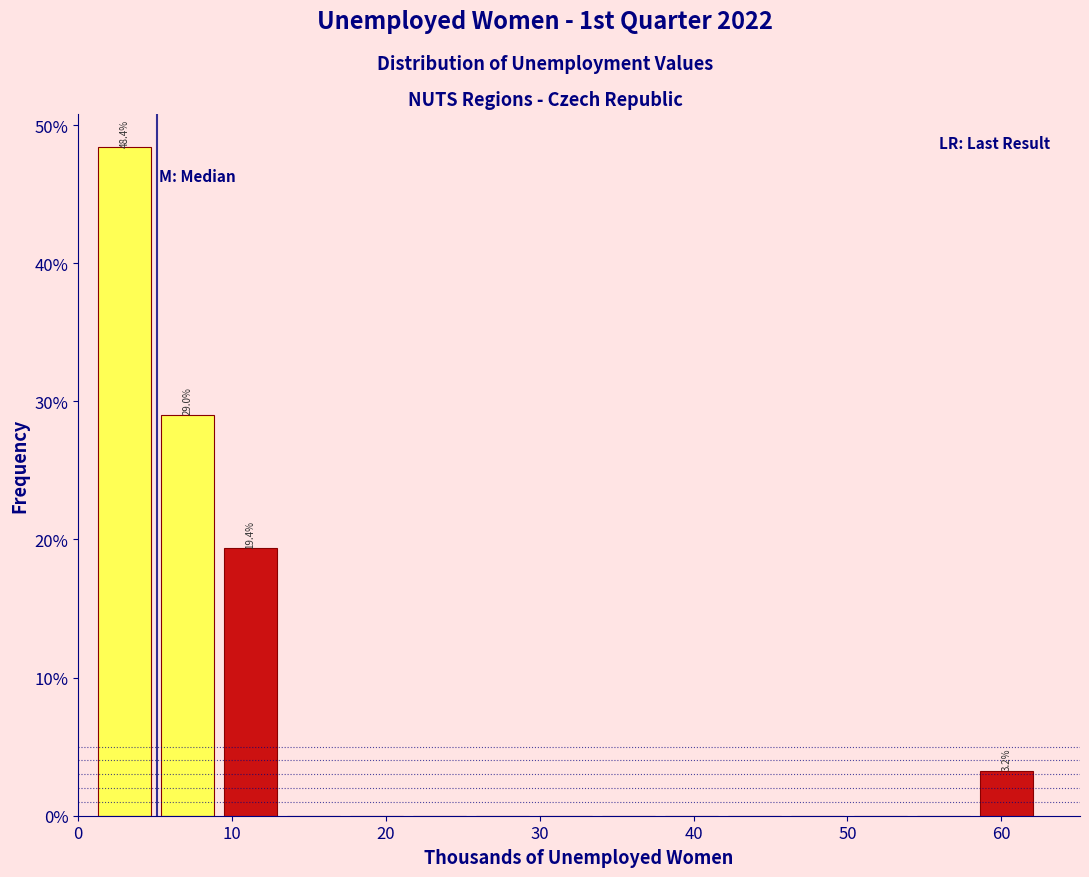

Over which range of the x-axis is the bar tallest?

1 to 5